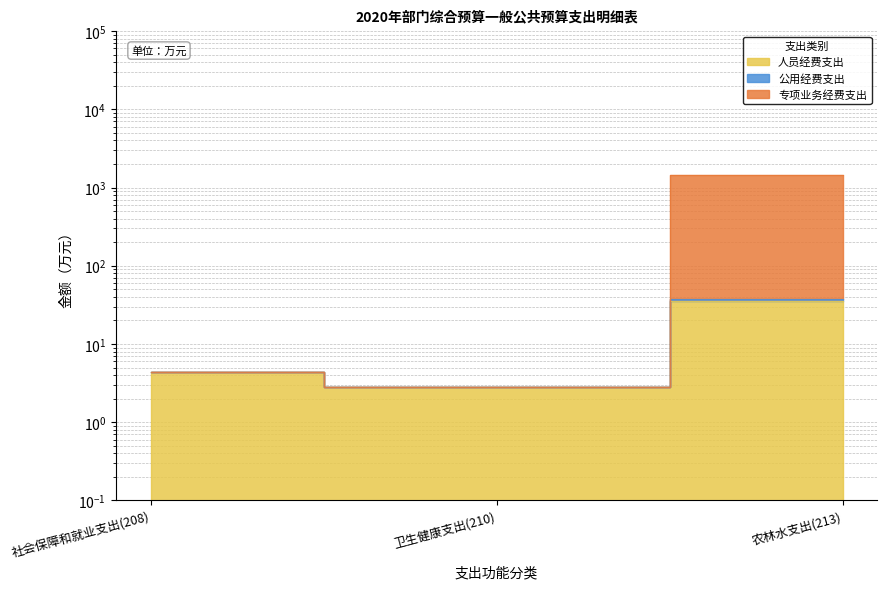

At which label is 人员经费支出 closest to 18?

社会保障和就业支出(208)